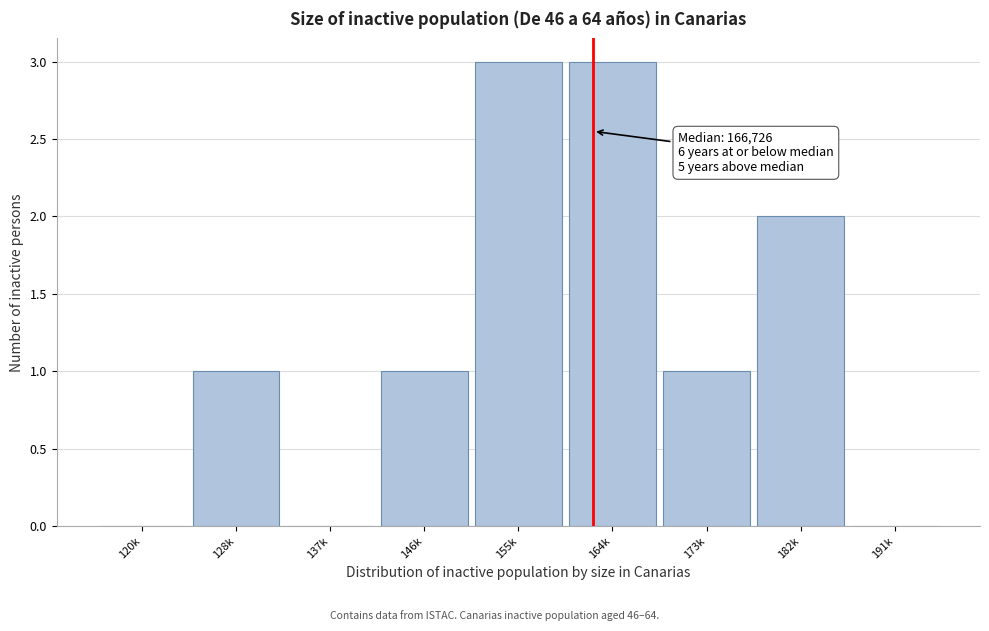

Reading left to right, what are all the values shown in this chart?

120k=0	128k=1	137k=0	146k=1	155k=3	164k=3	173k=1	182k=2	191k=0